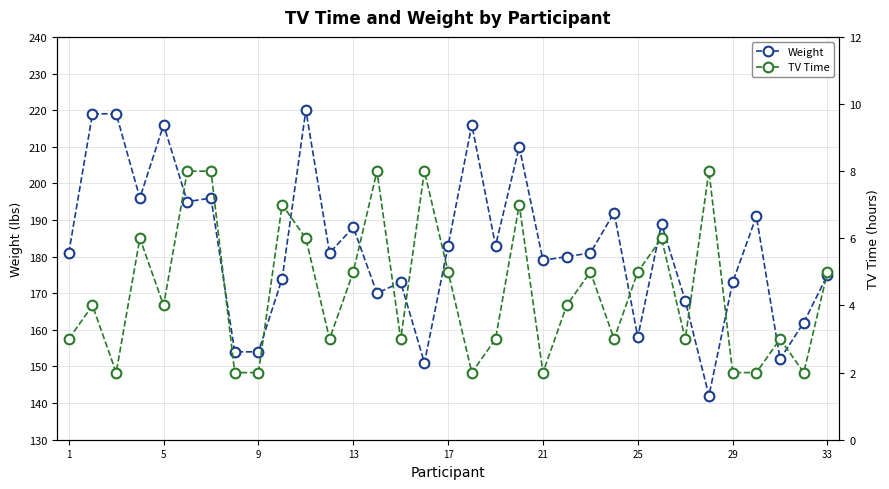

Does the chart have visible grid lines?

Yes